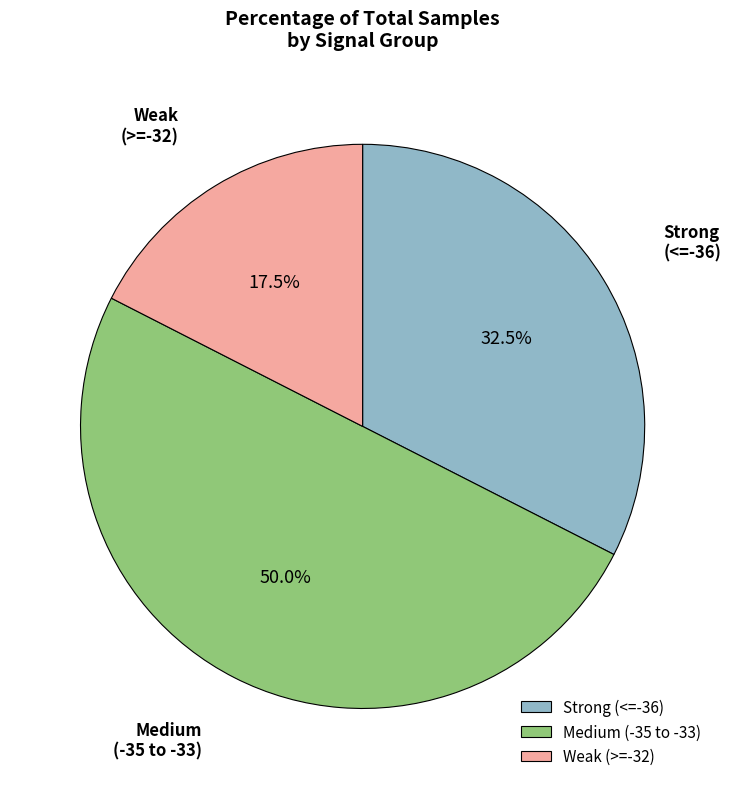

Is Strong (<=-36) the majority of the pie?

No